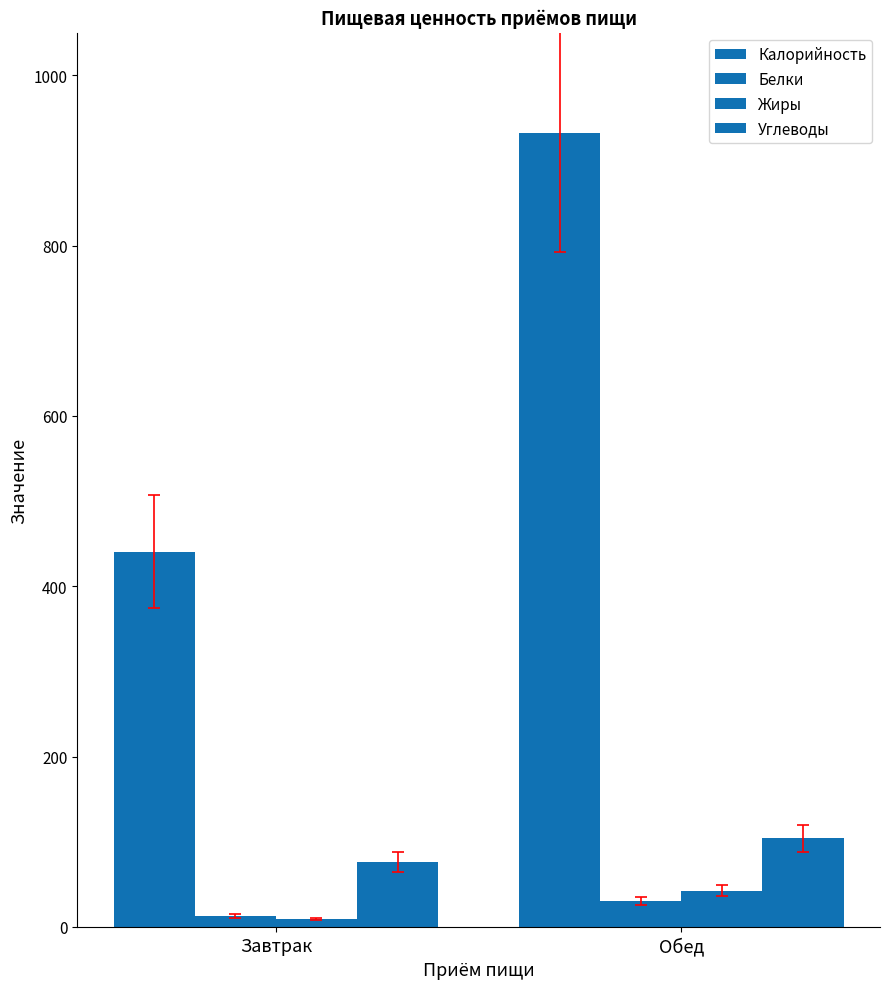

Rank the categories by Калорийность value from highest to lowest.

Обед, Завтрак